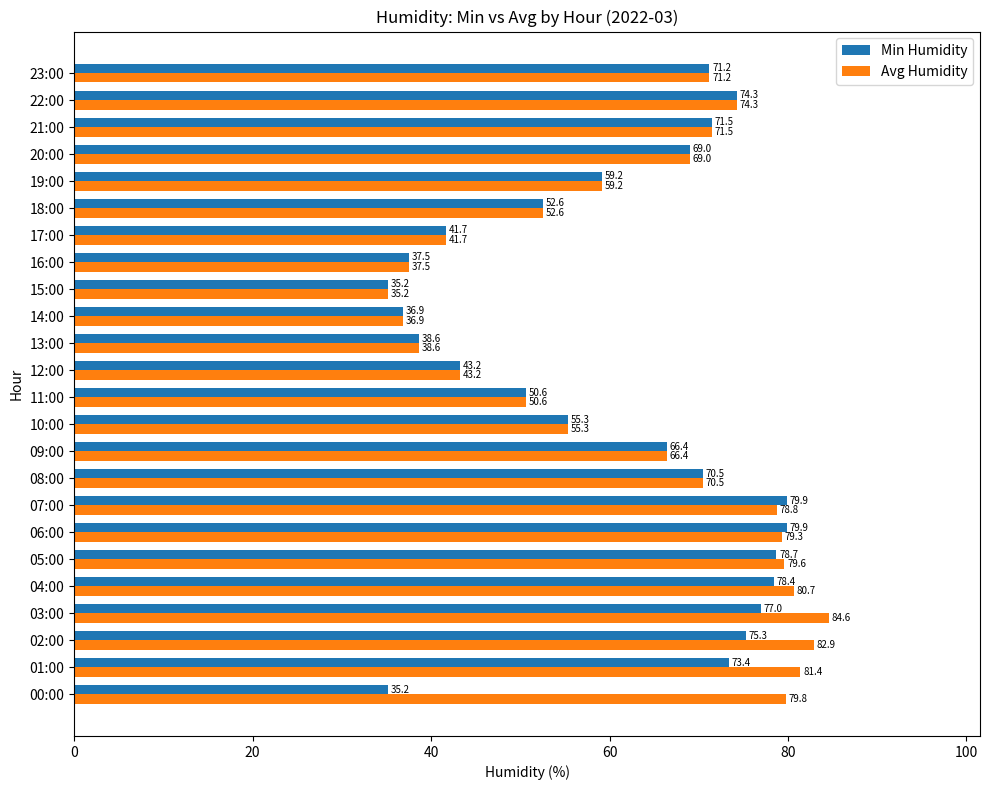

Rank the series by their maximum value, from lowest to highest.

Min Humidity, Avg Humidity